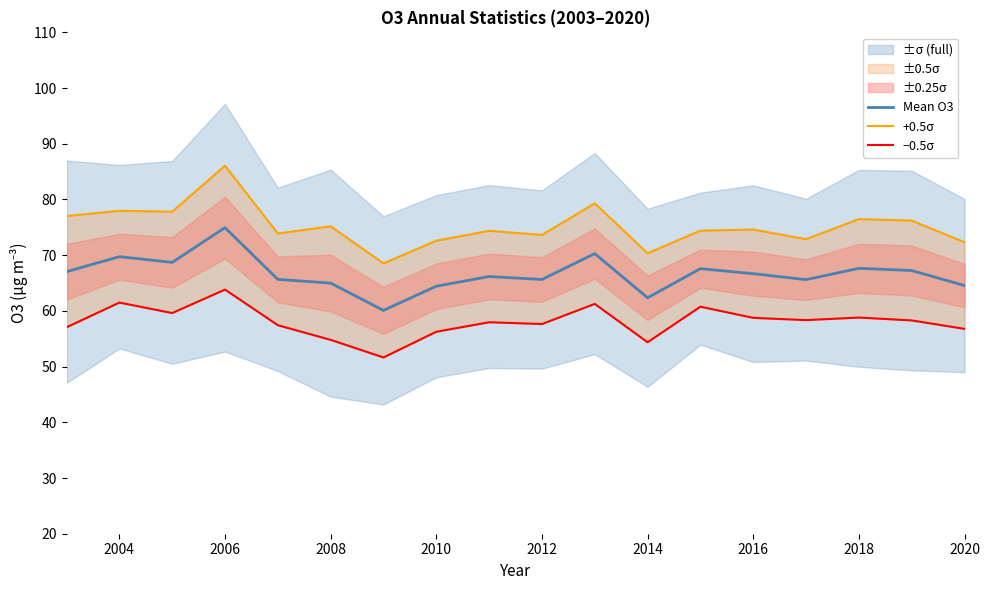

What is the maximum value for Mean O3?

74.9